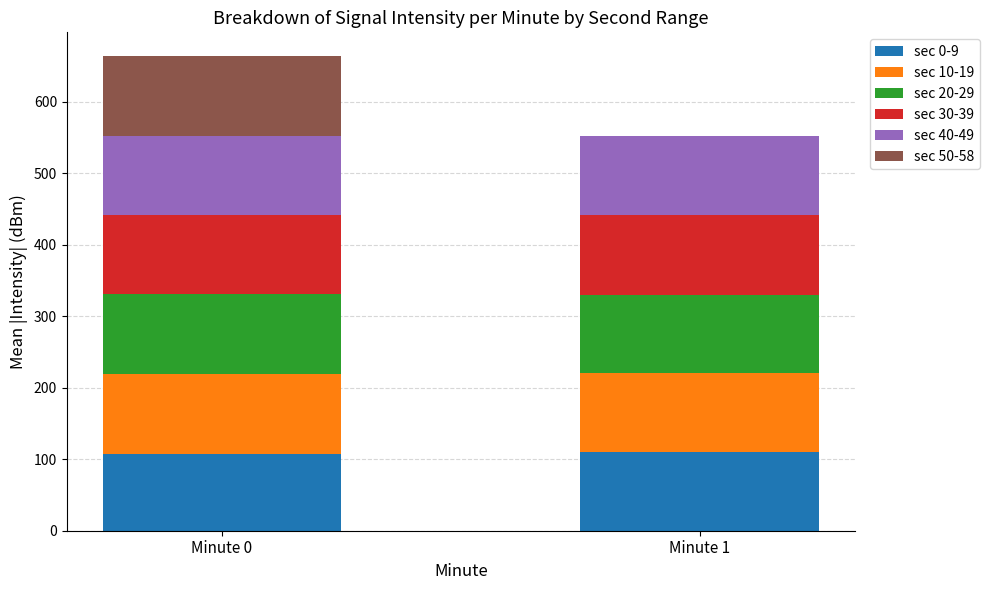

What is the total value across all series at Minute 0?

663.7